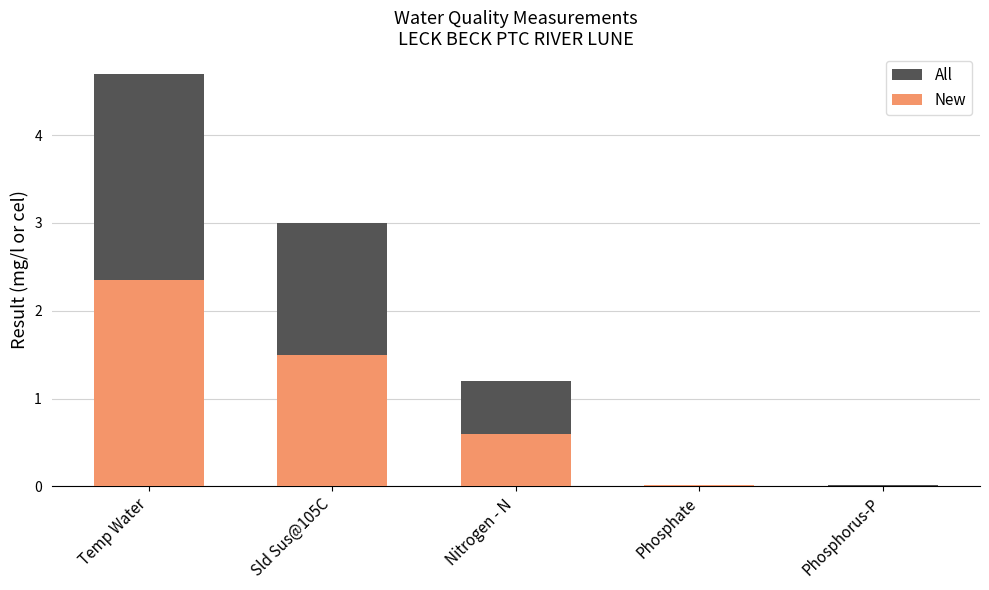

Reading left to right, what are all the values shown in this chart?

All: 4.7	3.0	1.2	0.0	0.0
New: 2.4	1.5	0.6	0.0	0.0